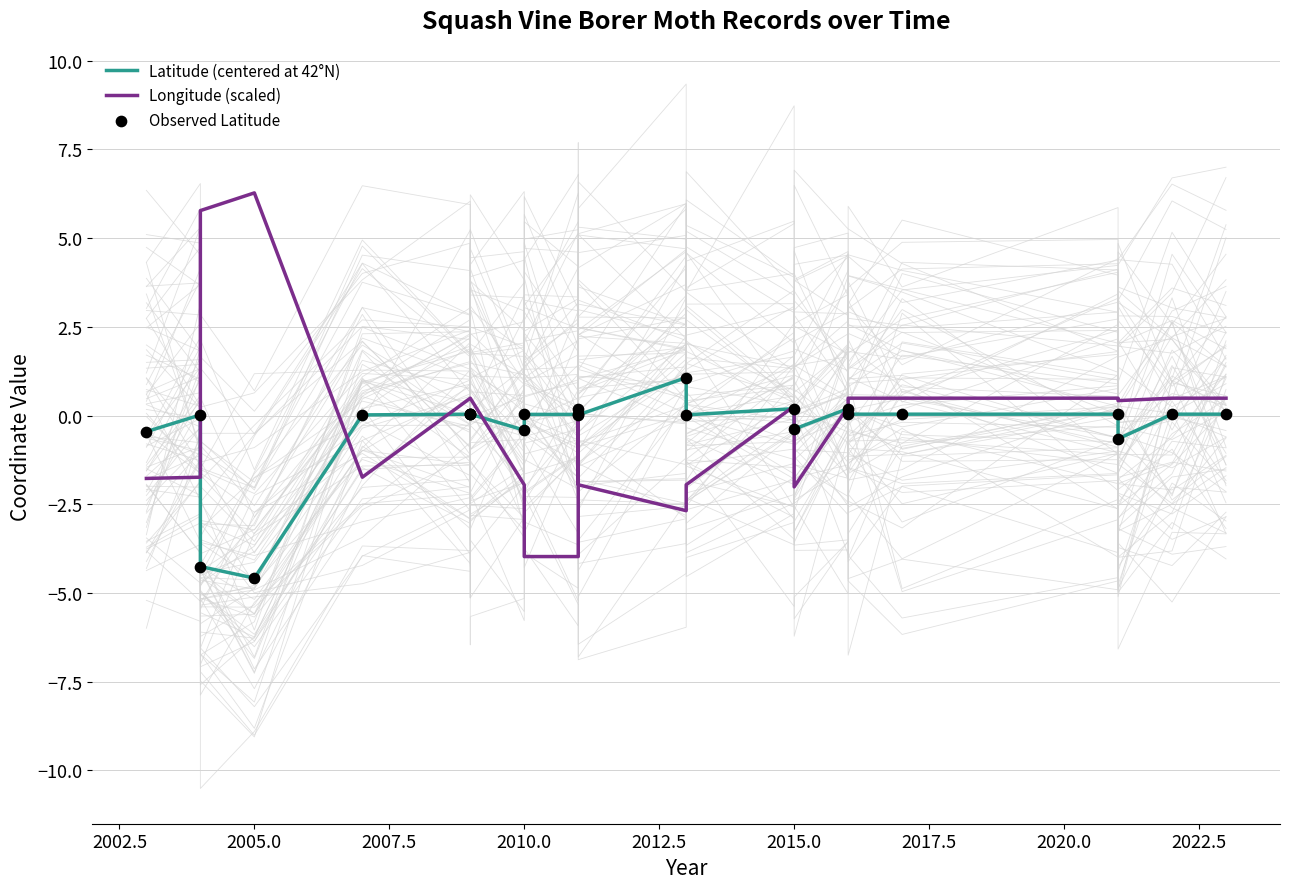

Is the value of Observed Latitude at 2015.0 greater than the value of Latitude (centered at 42°N) at 2015.0?

No